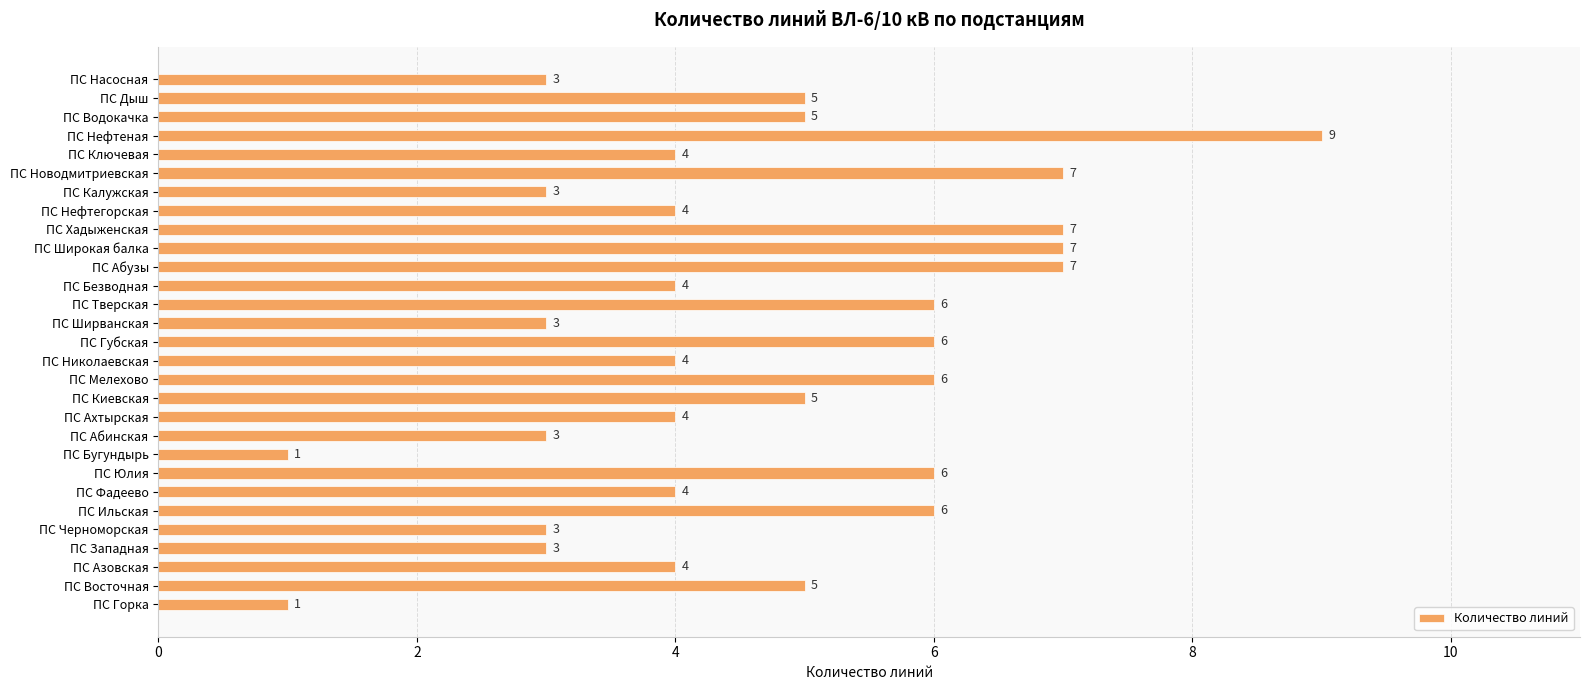

What is the sum of all values?

135